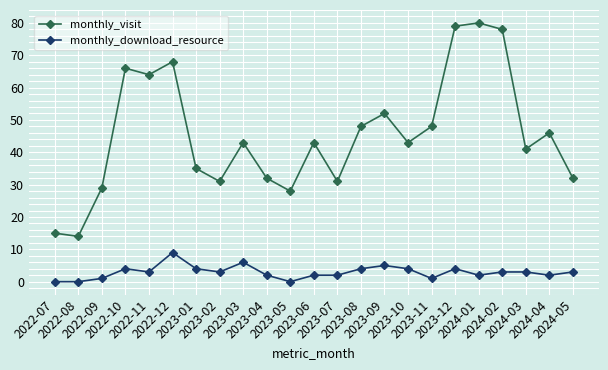

What is the value of the monthly_download_resource point at the 22nd from the left?

2